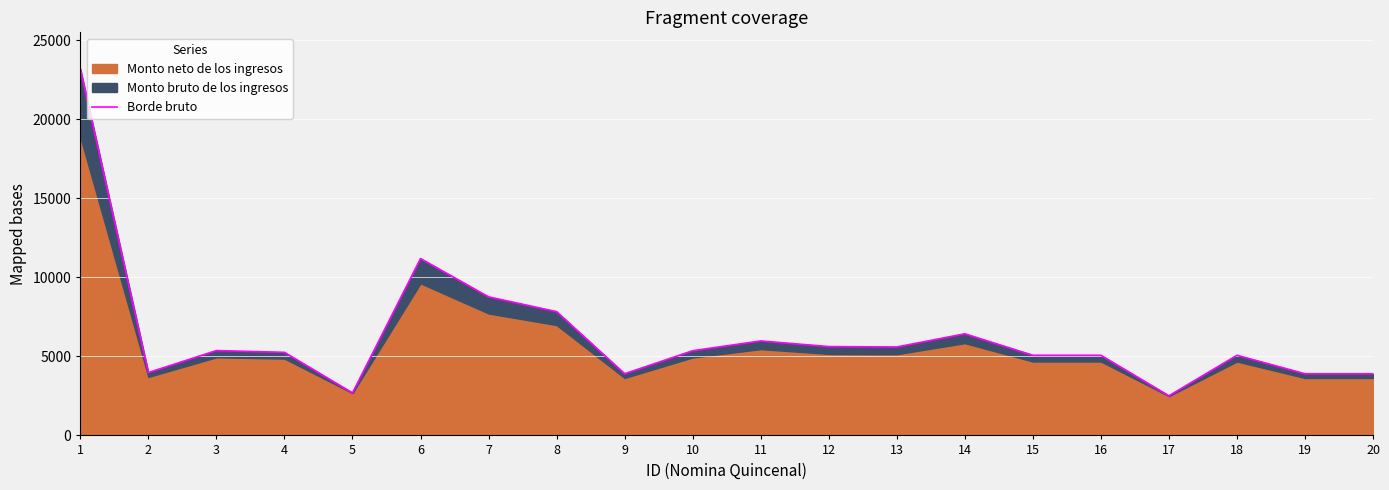

How many lines are shown in the chart?

1